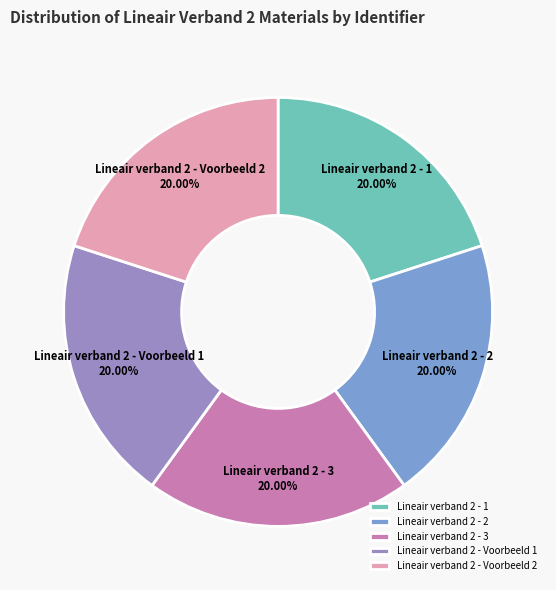

How many segments does this pie chart have?

5